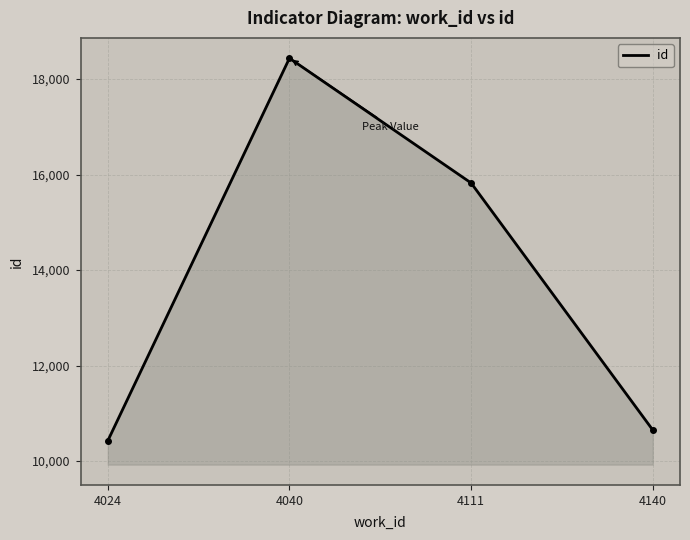

What is the minimum value for id?

10426.0